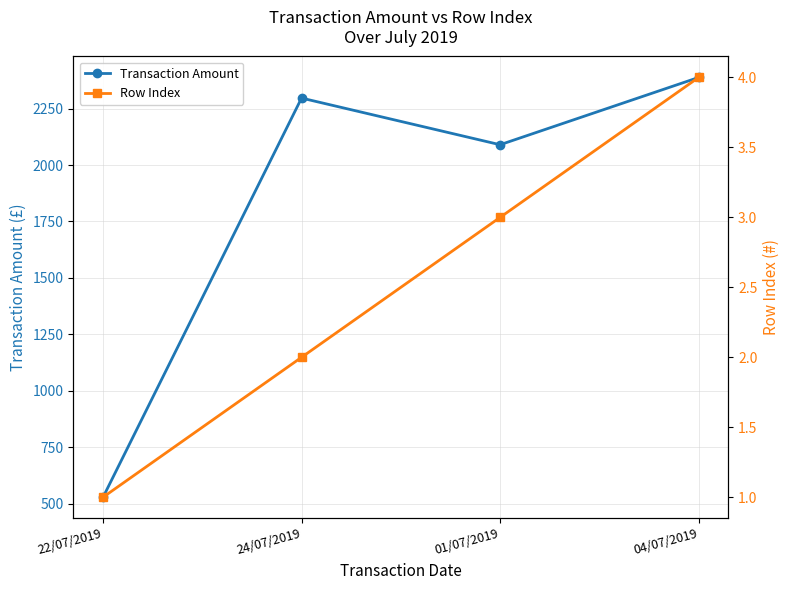

Reading right to left, what are all the values shown in this chart?

Transaction Amount: 2388.0	2090.0	2296.7	528.0
Row Index: 4.0	3.0	2.0	1.0